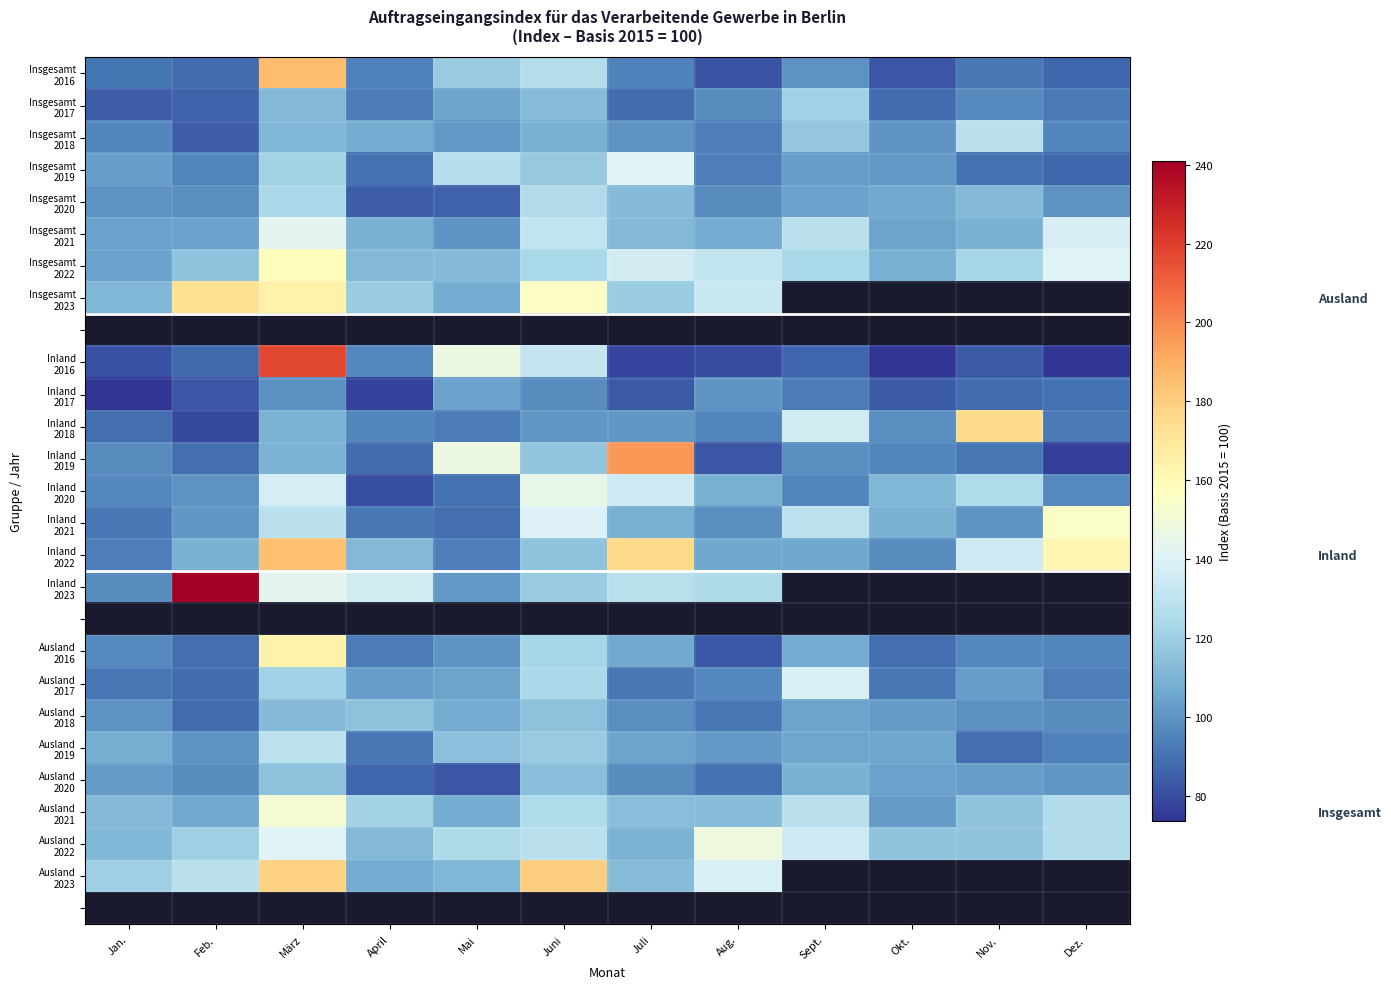

Is it true that Inland 2020 equals 26.1 at Feb.?

False